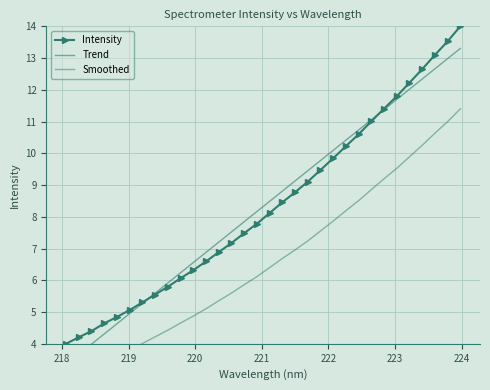

True or false: Intensity has more than 1 points higher than both neighbors.

False